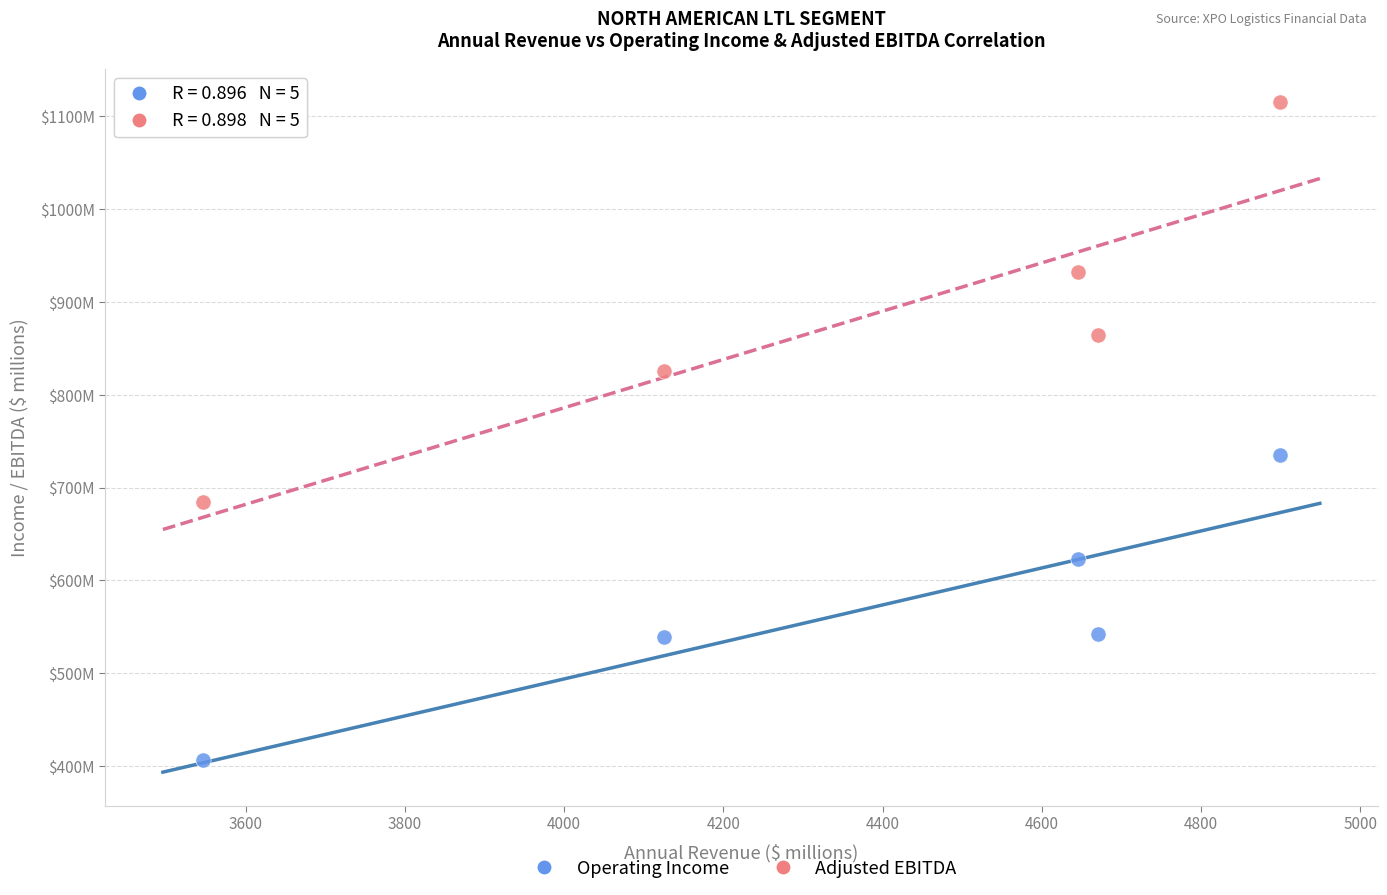

Which series reaches the maximum Y coordinate?

Adjusted EBITDA